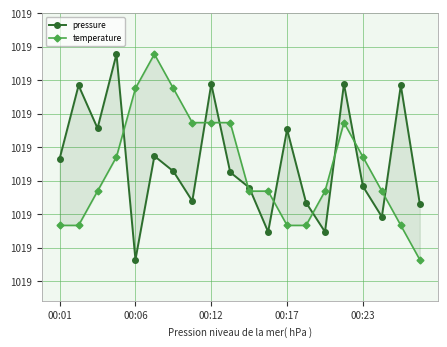

What is the minimum value for temperature?

1019.3